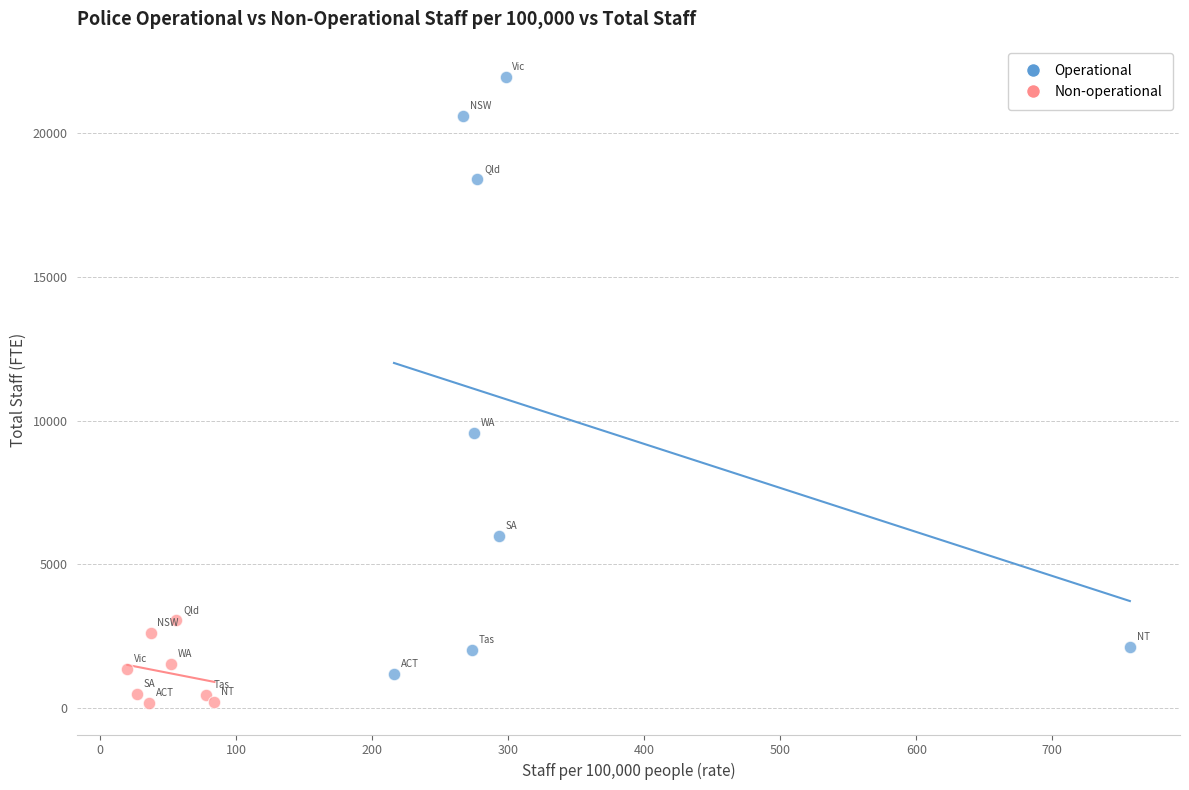

What are all the series names shown in the legend?

Operational, Non-operational